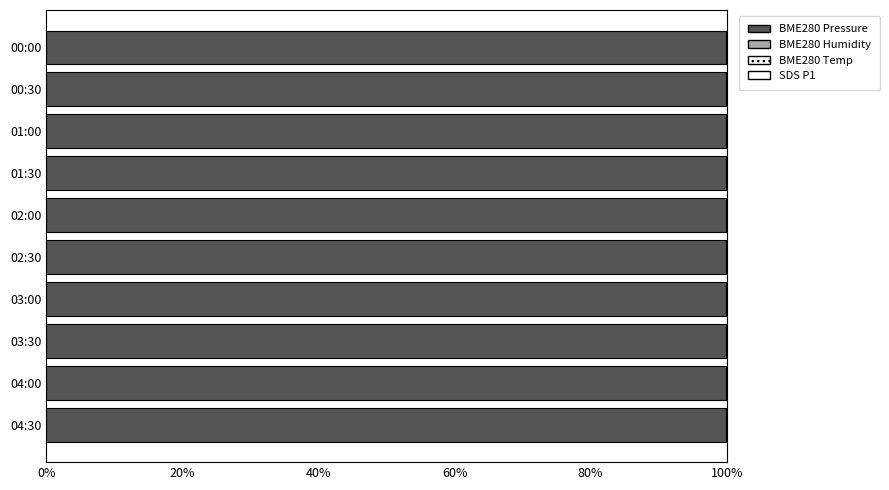

Count the number of categories in the chart.

10